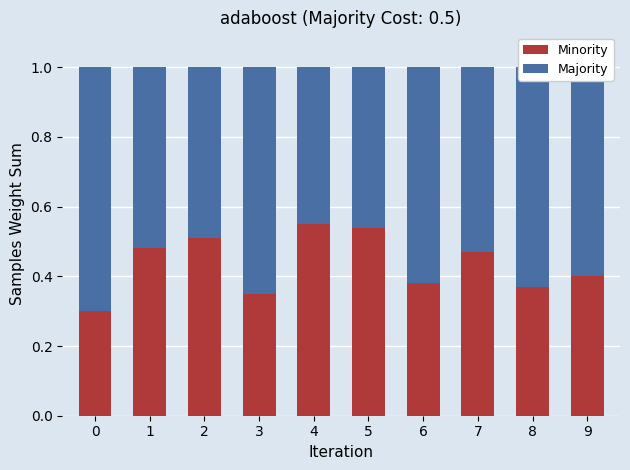

The value of Minority at 1 is 0.5. True or false?

True